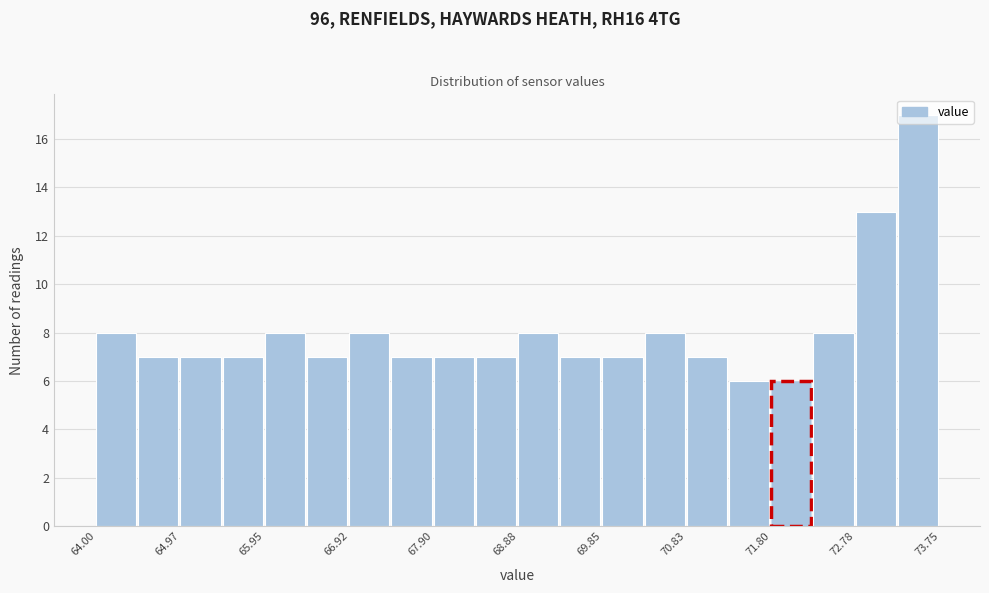

Reading left to right, list every bar in this chart as the range it spans on the x-axis followed by its height. Neither the bar edges nor the heights are printed on the chart, so give them approximately, as read against the axes.

64.0 to 64.5: 8
64.5 to 65.0: 7
65.0 to 65.5: 7
65.5 to 66.0: 7
66.0 to 66.4: 8
66.4 to 66.9: 7
66.9 to 67.4: 8
67.4 to 67.9: 7
67.9 to 68.4: 7
68.4 to 68.9: 7
68.9 to 69.4: 8
69.4 to 69.9: 7
69.9 to 70.3: 7
70.3 to 70.8: 8
70.8 to 71.3: 7
71.3 to 71.8: 6
71.8 to 72.3: 6
72.3 to 72.8: 8
72.8 to 73.3: 13
73.3 to 73.8: 17